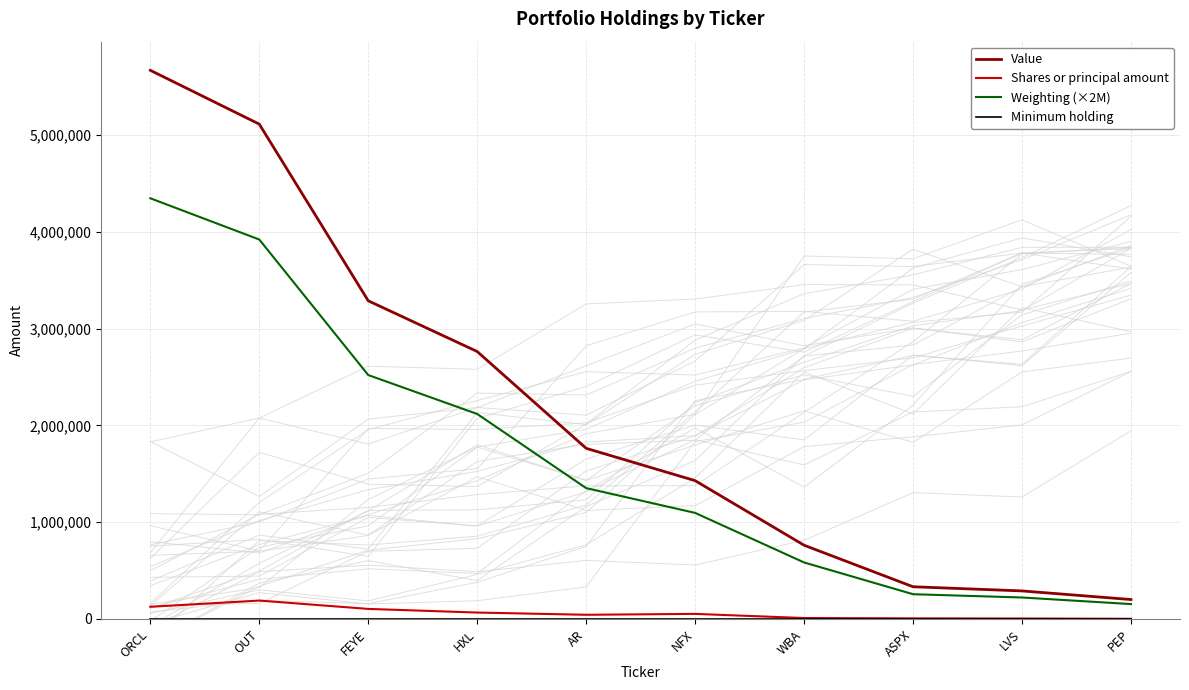

Rank the series at NFX from highest to lowest value.

Value, Weighting (×2M), Shares or principal amount, Minimum holding